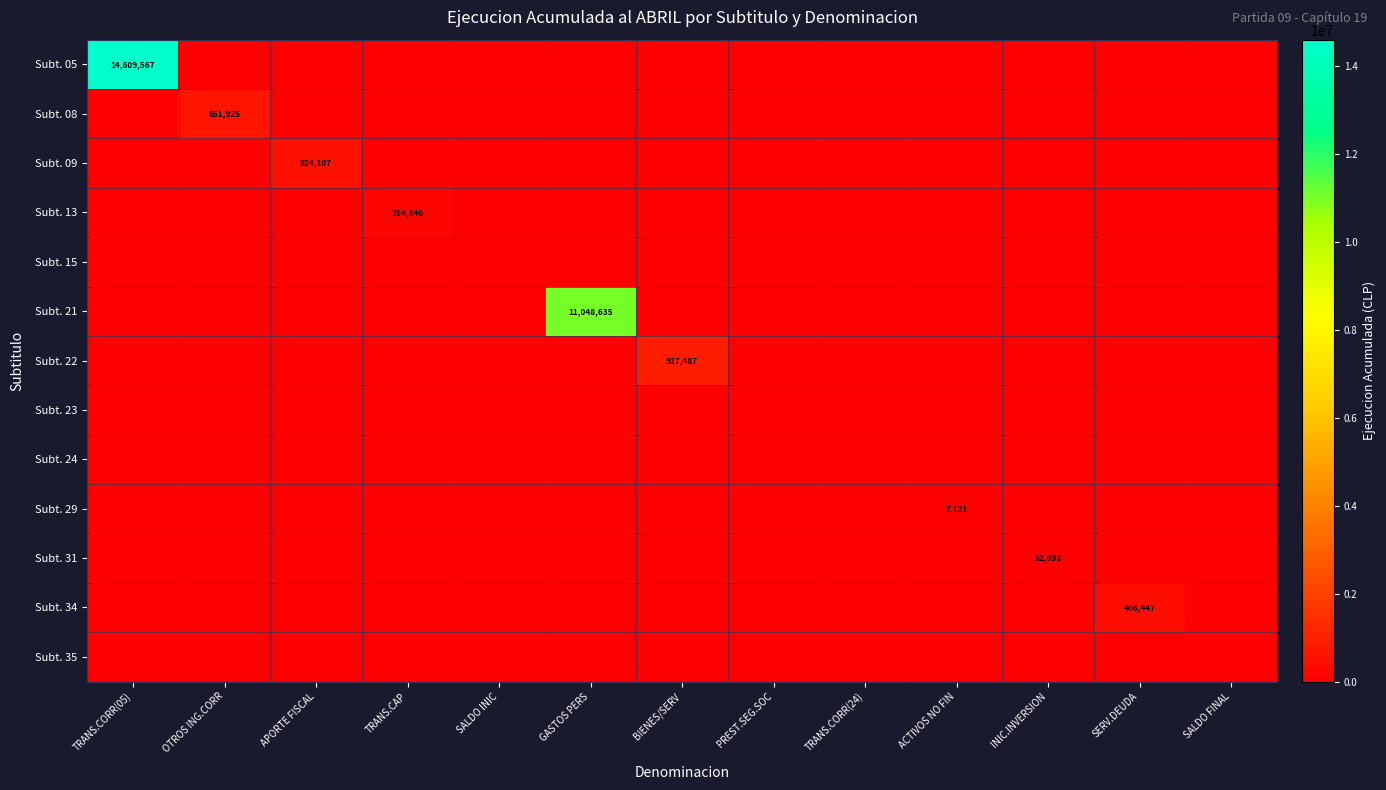

At which label is Subt. 31 closest to 26019?

TRANS.CORR(05)